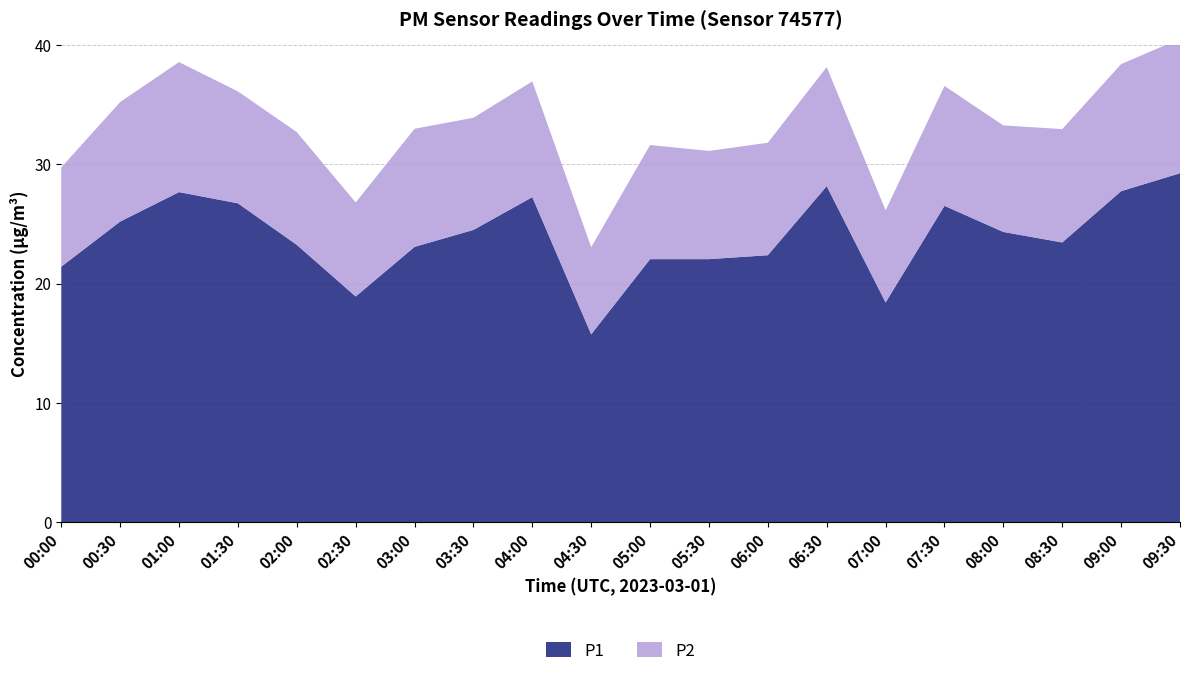

Reading left to right, what are all the values shown in this chart?

P1: 00:00=21.4	00:30=25.2	01:00=27.7	01:30=26.7	02:00=23.2	02:30=18.9	03:00=23.1	03:30=24.5	04:00=27.2	04:30=15.8	05:00=22.1	05:30=22.1	06:00=22.4	06:30=28.2	07:00=18.4	07:30=26.5	08:00=24.3	08:30=23.4	09:00=27.8	09:30=29.2
P2: 00:00=8.3	00:30=10.0	01:00=10.9	01:30=9.4	02:00=9.4	02:30=7.9	03:00=9.9	03:30=9.4	04:00=9.7	04:30=7.3	05:00=9.6	05:30=9.1	06:00=9.4	06:30=10.0	07:00=7.7	07:30=10.1	08:00=8.9	08:30=9.5	09:00=10.7	09:30=11.3